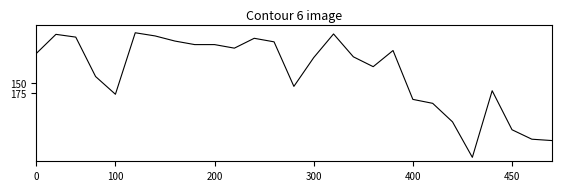

What is the difference between the maximum and minimum values?

316.0